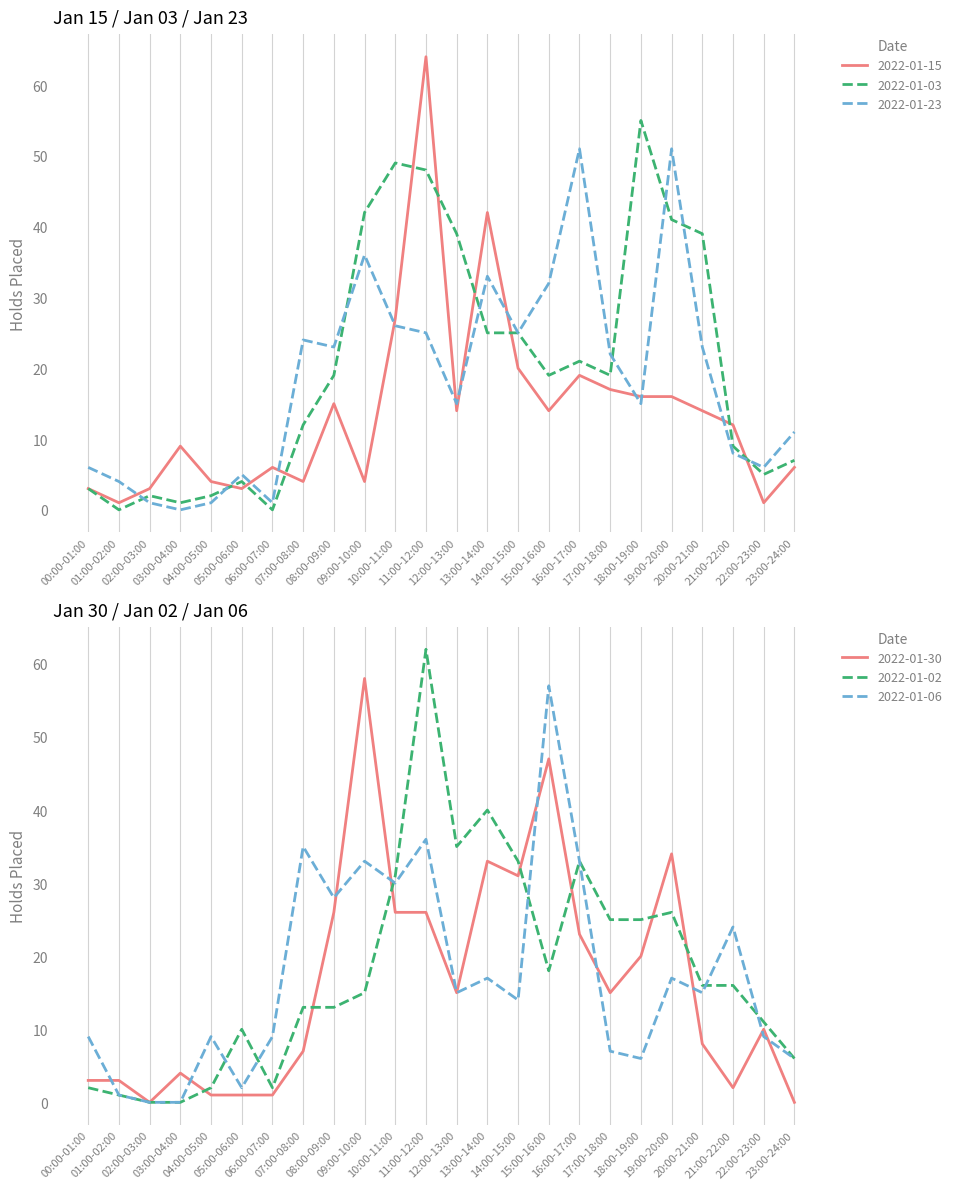

At which category does 2022-01-30 reach its first local valley?

02:00-03:00